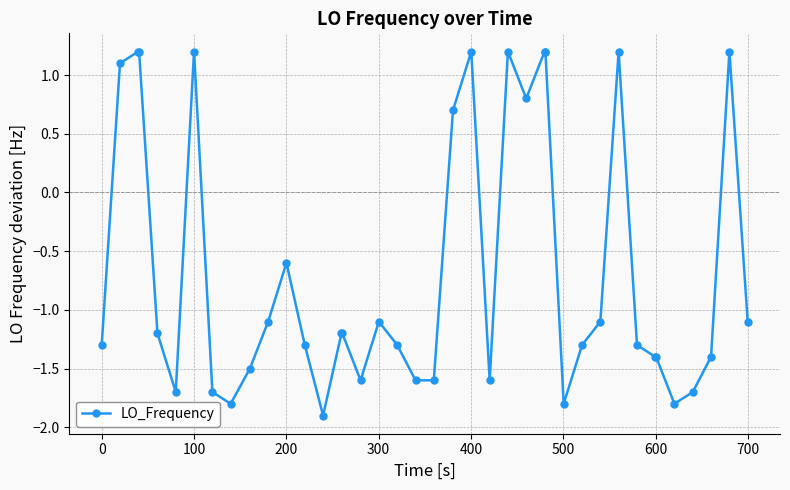

True or false: there are more than 1 points higher than both neighbors.

True